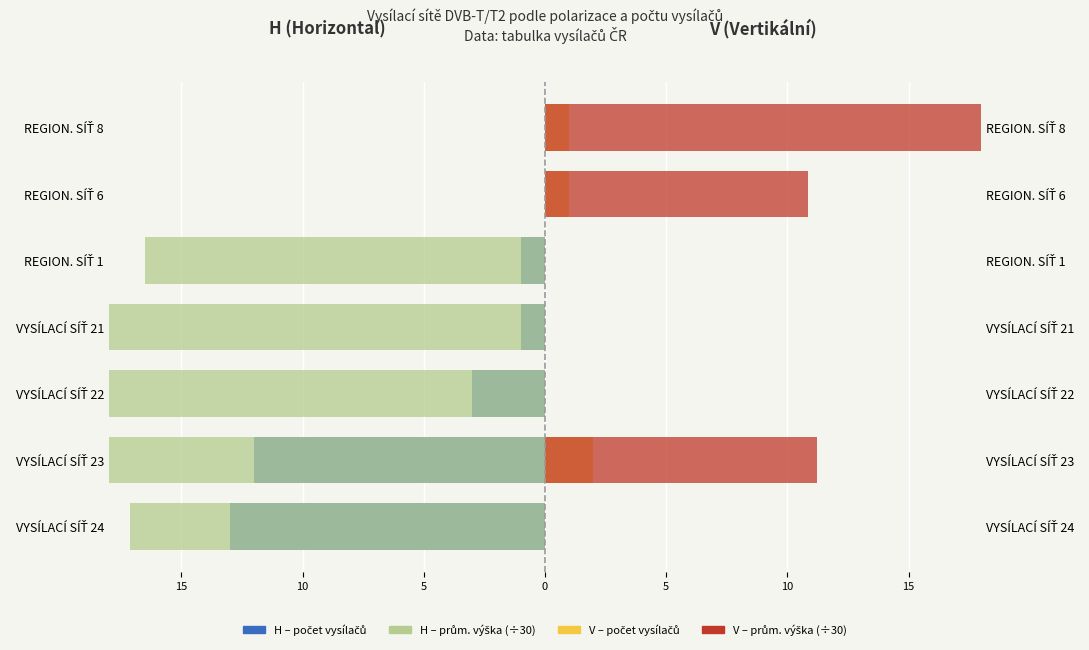

Is the value of H – prům. výška (÷30) at VYSÍLACÍ SÍŤ 21 greater than the value of V – počet vysílačů at REGION. SÍŤ 1?

No